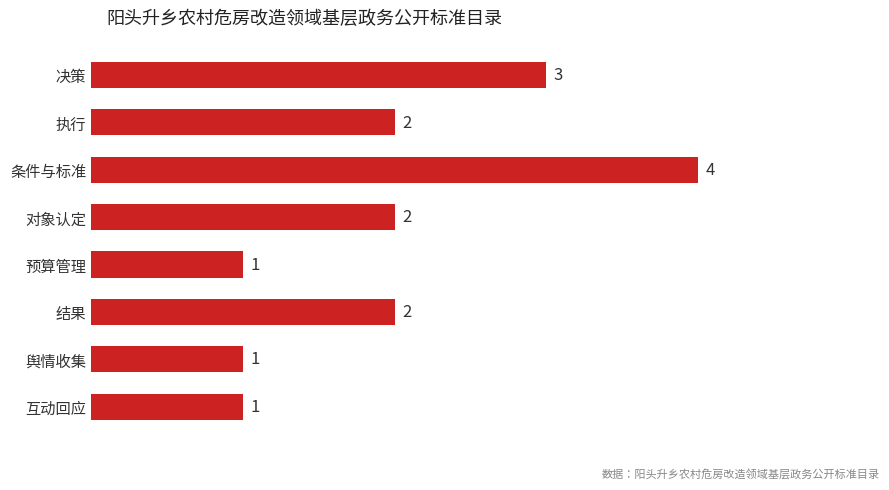

What is the difference between the maximum and minimum values?

3